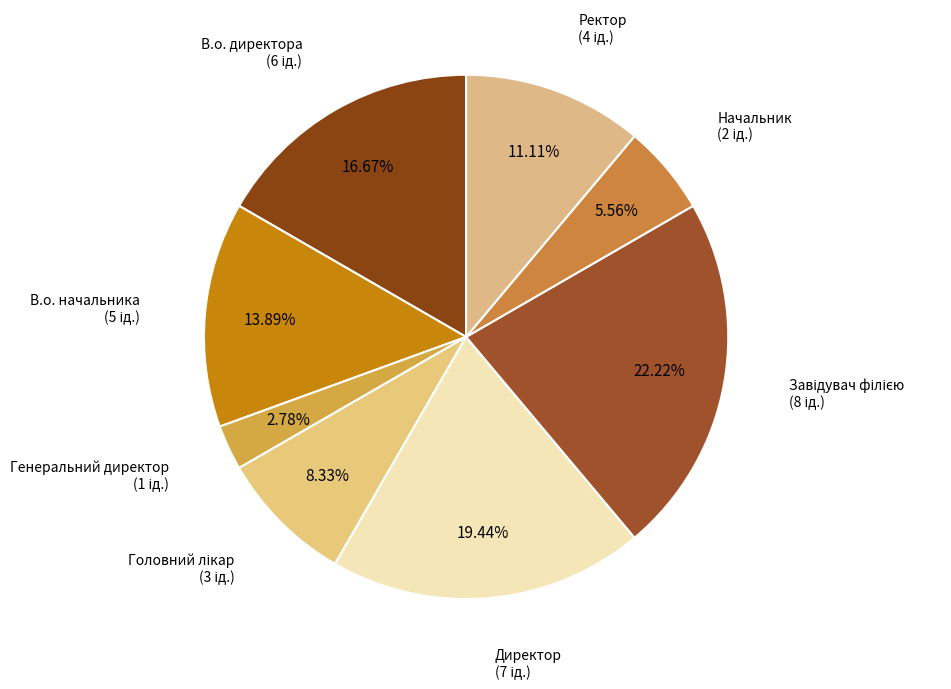

Is there any slice that represents more than half of the pie?

No